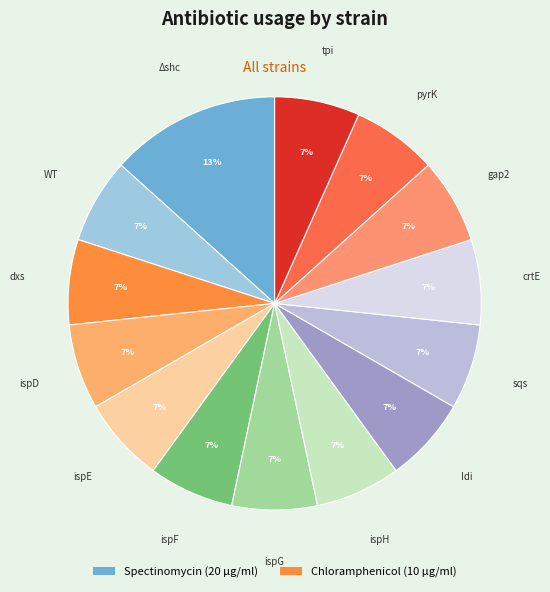

To the nearest percent, what is the average slice percentage?

7%